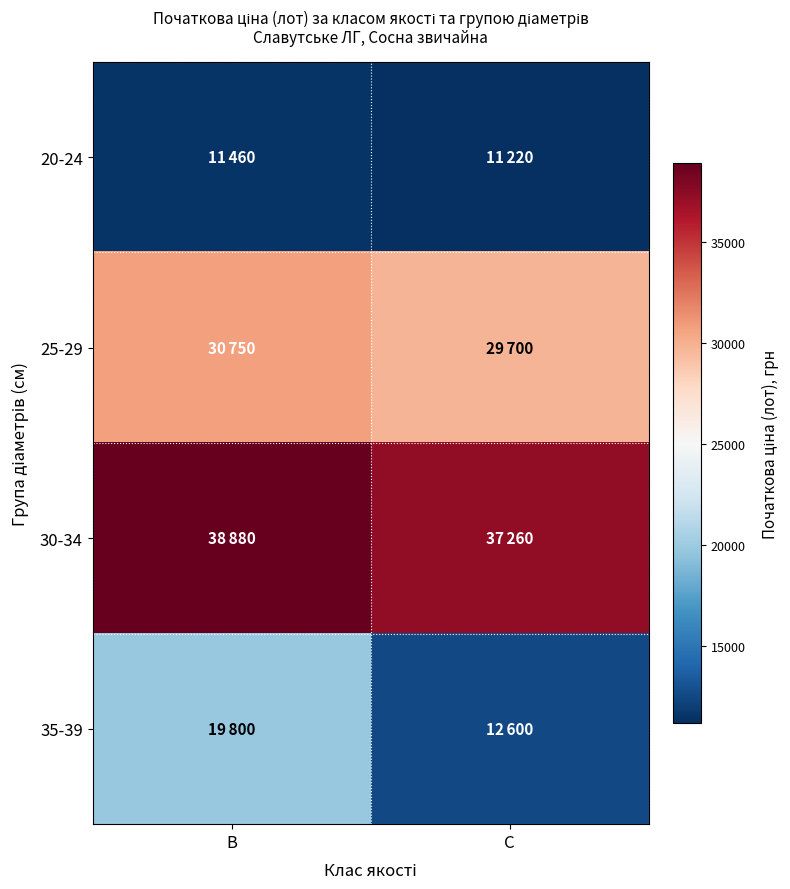

Reading left to right, extract all data points from this chart.

20-24: B=11460	C=11220
25-29: B=30750	C=29700
30-34: B=38880	C=37260
35-39: B=19800	C=12600